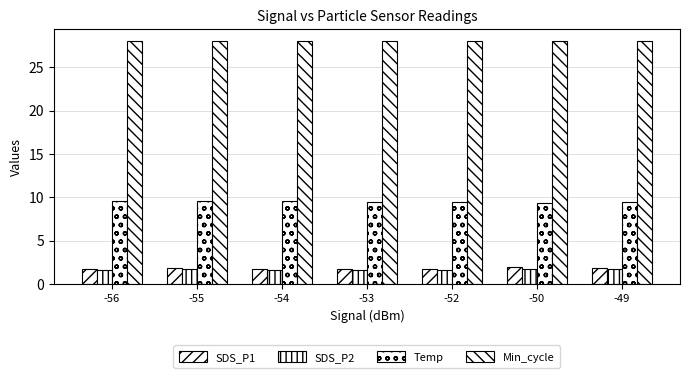

Reading left to right, list all the values displayed in this chart.

SDS_P1: -56=1.8	-55=1.8	-54=1.8	-53=1.8	-52=1.8	-50=1.9	-49=1.9
SDS_P2: -56=1.6	-55=1.7	-54=1.6	-53=1.7	-52=1.6	-50=1.7	-49=1.8
Temp: -56=9.5	-55=9.6	-54=9.5	-53=9.5	-52=9.4	-50=9.3	-49=9.5
Min_cycle: -56=28.0	-55=28.0	-54=28.0	-53=28.0	-52=28.0	-50=28.0	-49=28.0